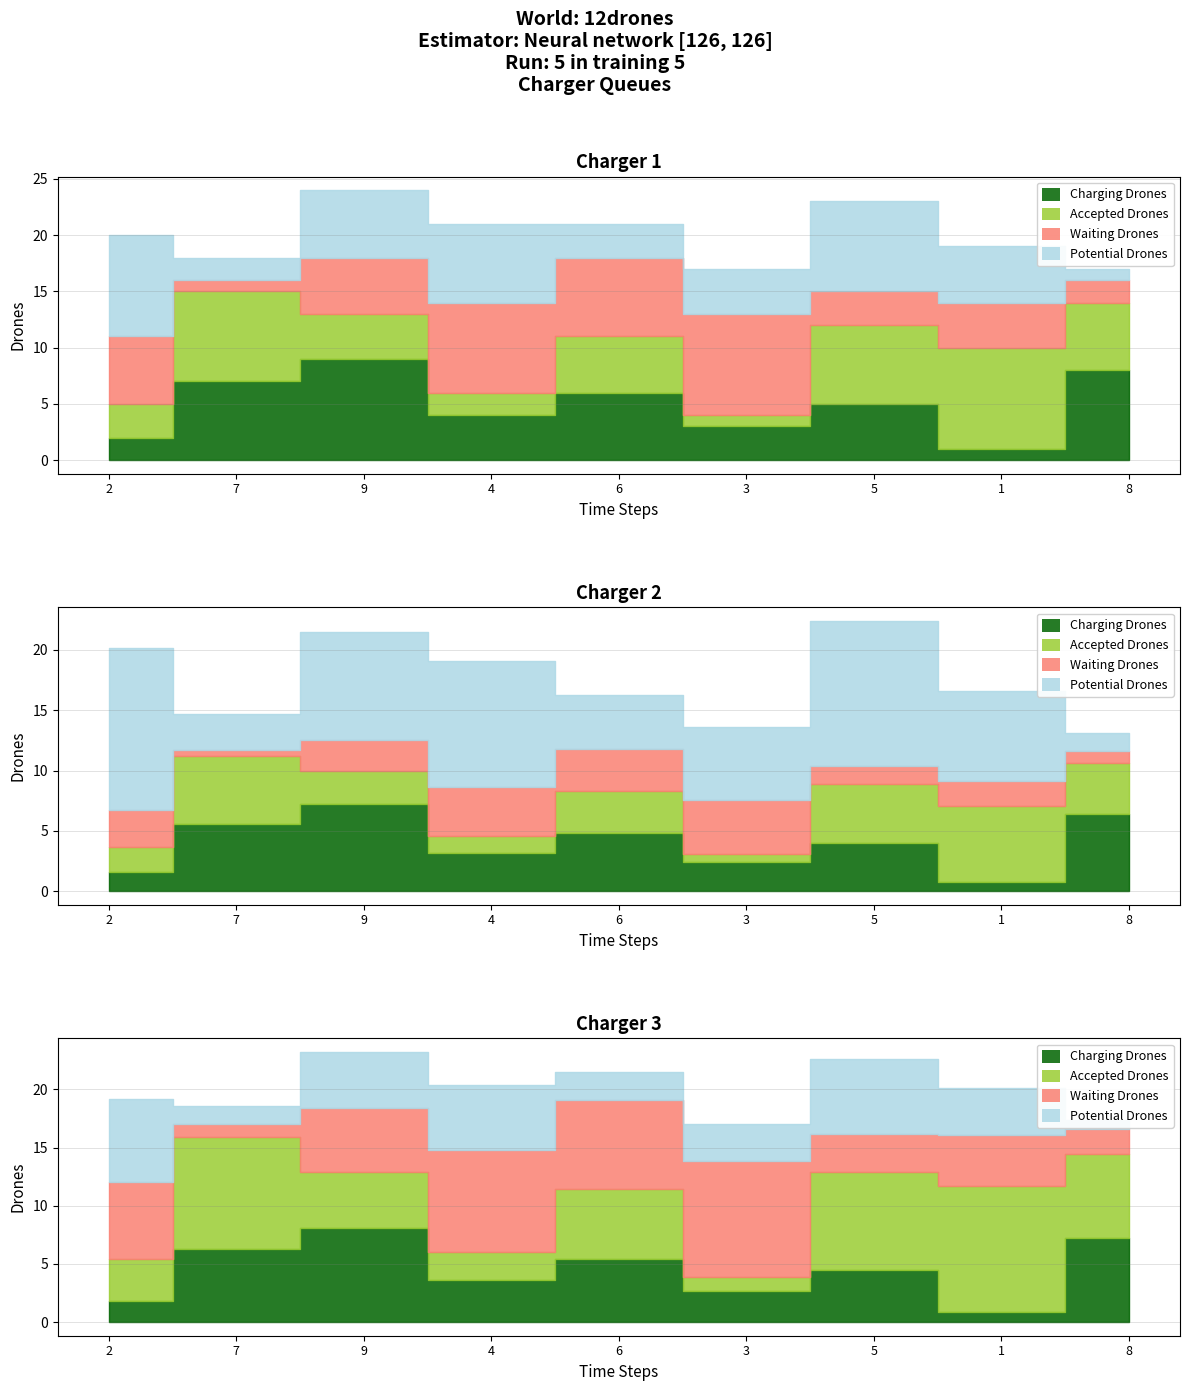

What position from the right is 1?

2